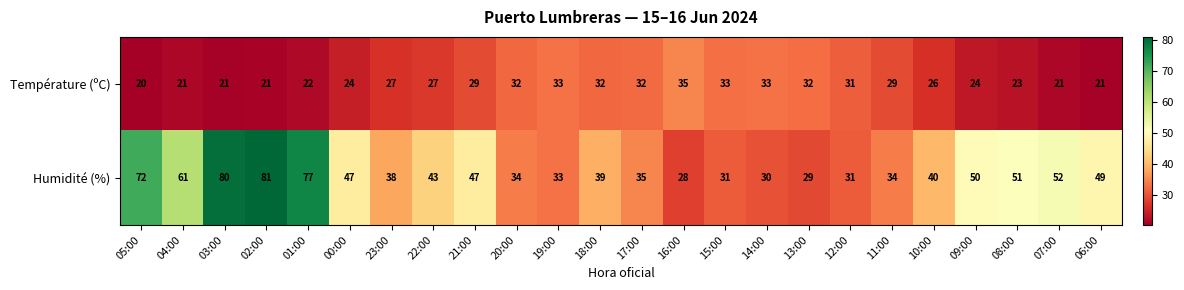

At which label is Humidité (%) closest to 54?

07:00